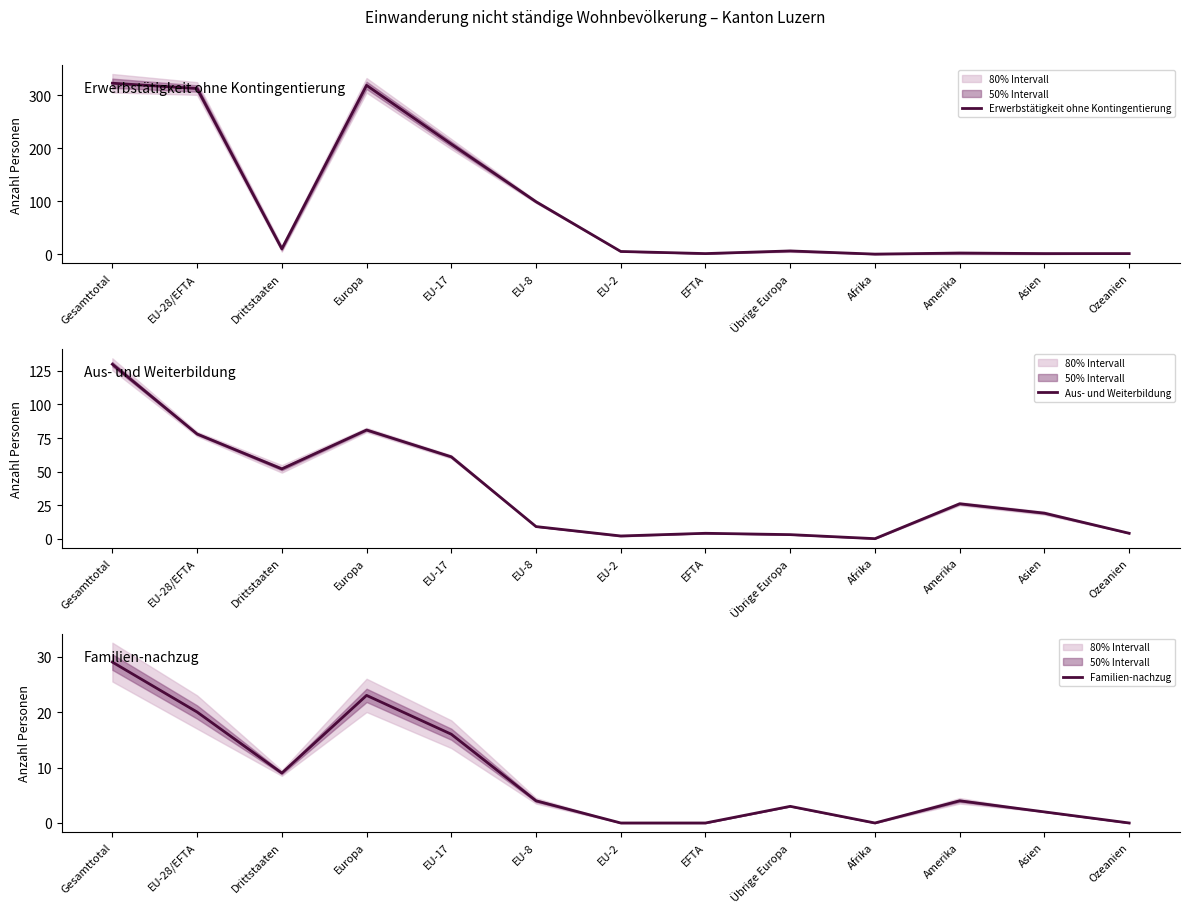

Between Gesamttotal and Asien, which is larger?

Gesamttotal